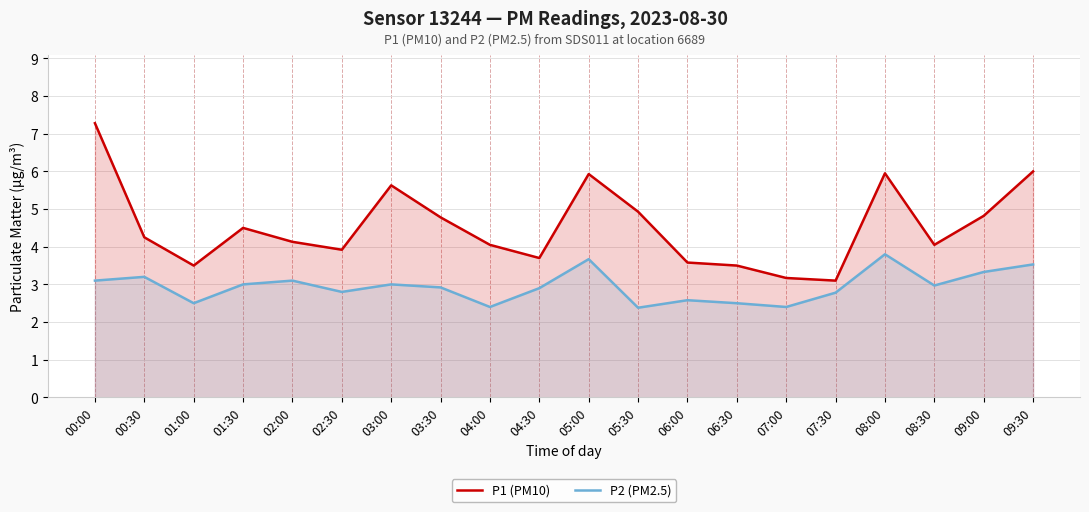

Reading right to left, extract all data points from this chart.

P1 (PM10): 09:30=6.0	09:00=4.8	08:30=4.0	08:00=6.0	07:30=3.1	07:00=3.2	06:30=3.5	06:00=3.6	05:30=4.9	05:00=5.9	04:30=3.7	04:00=4.0	03:30=4.8	03:00=5.6	02:30=3.9	02:00=4.1	01:30=4.5	01:00=3.5	00:30=4.2	00:00=7.3
P2 (PM2.5): 09:30=3.5	09:00=3.3	08:30=3.0	08:00=3.8	07:30=2.8	07:00=2.4	06:30=2.5	06:00=2.6	05:30=2.4	05:00=3.7	04:30=2.9	04:00=2.4	03:30=2.9	03:00=3.0	02:30=2.8	02:00=3.1	01:30=3.0	01:00=2.5	00:30=3.2	00:00=3.1